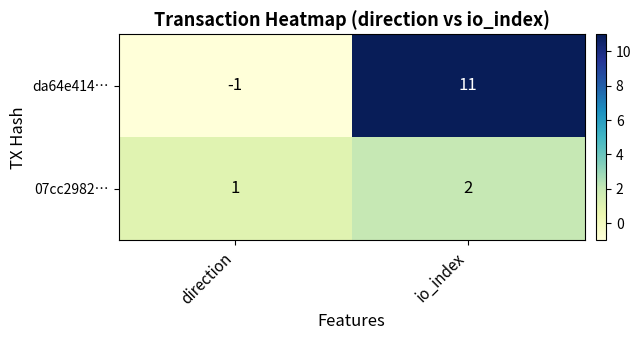

What is the sum of the 07cc2982… values at io_index and direction?

3